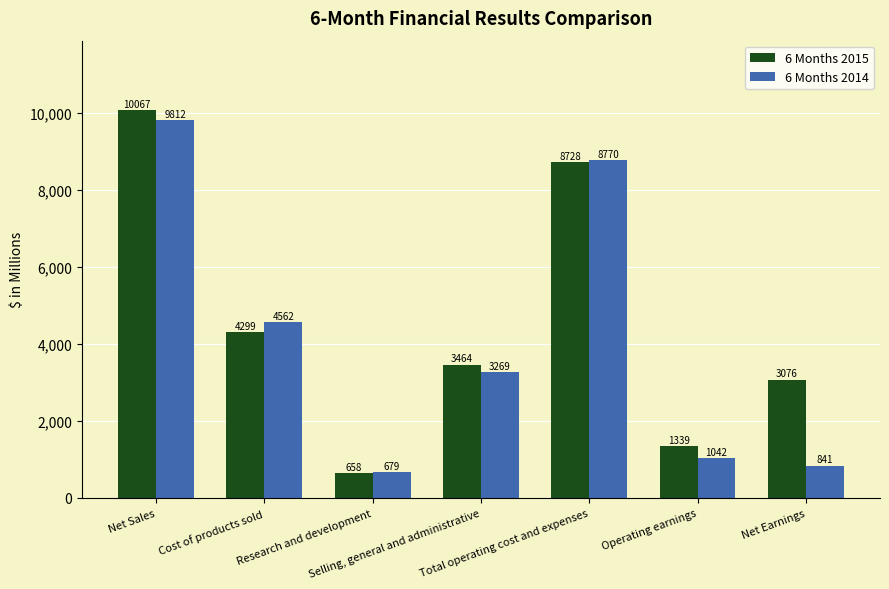

What is the minimum value for 6 Months 2015?

658